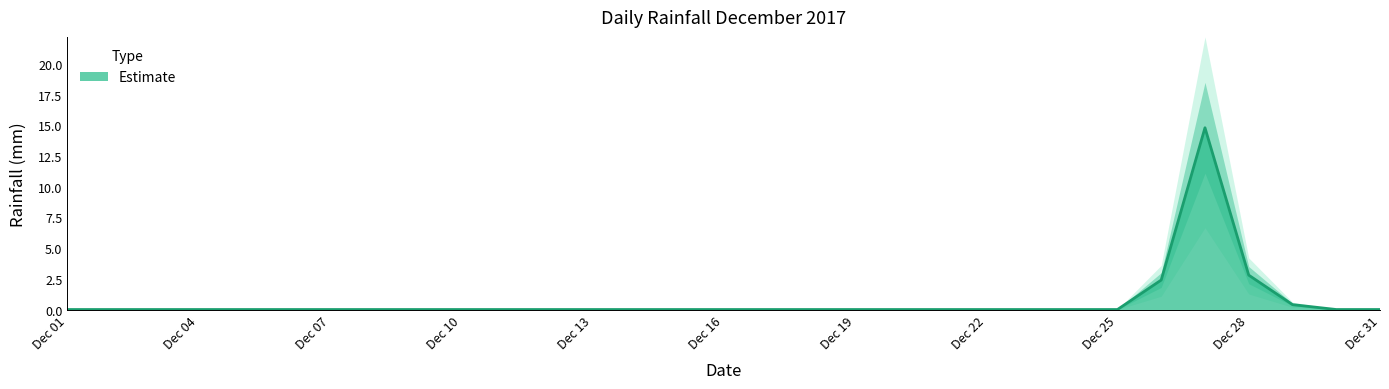

What is the difference between the values at 2017-12-06 and 2017-12-28?

2.8